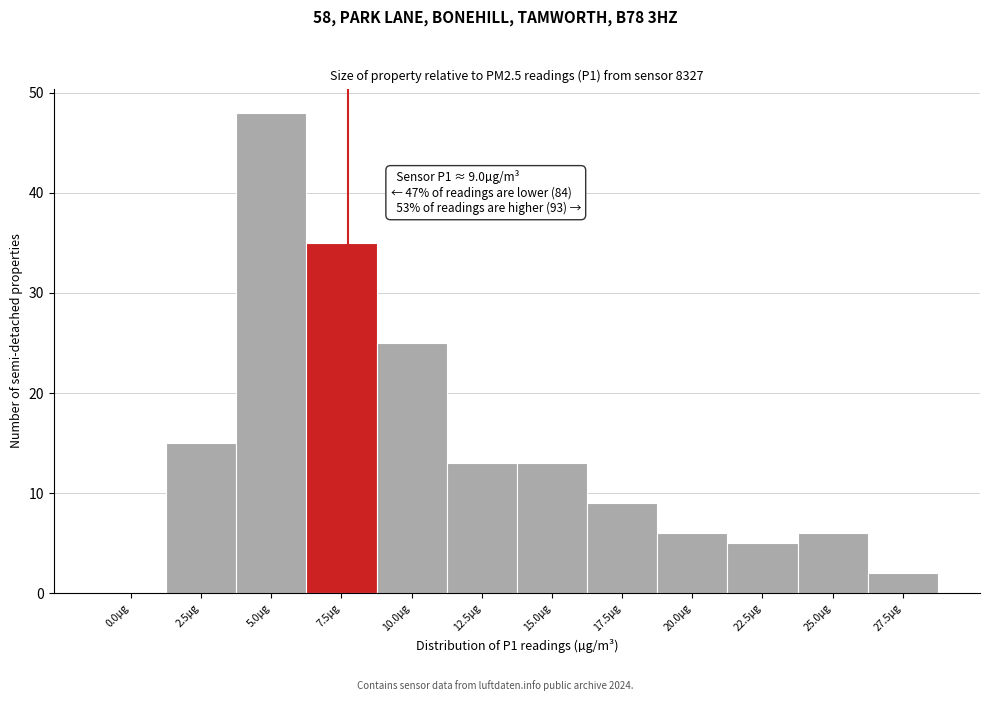

Reading left to right, what are all the values shown in this chart?

0.0µg=0	2.5µg=15	5.0µg=48	7.5µg=35	10.0µg=25	12.5µg=13	15.0µg=13	17.5µg=9	20.0µg=6	22.5µg=5	25.0µg=6	27.5µg=2